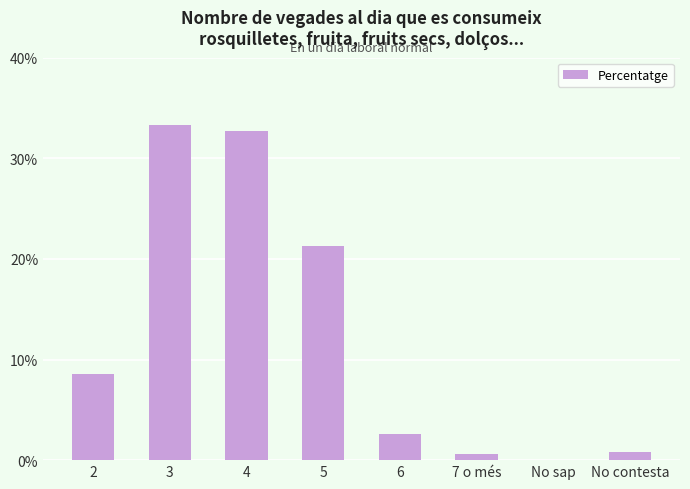

What is the change in value from 2 to 4?

+24.1